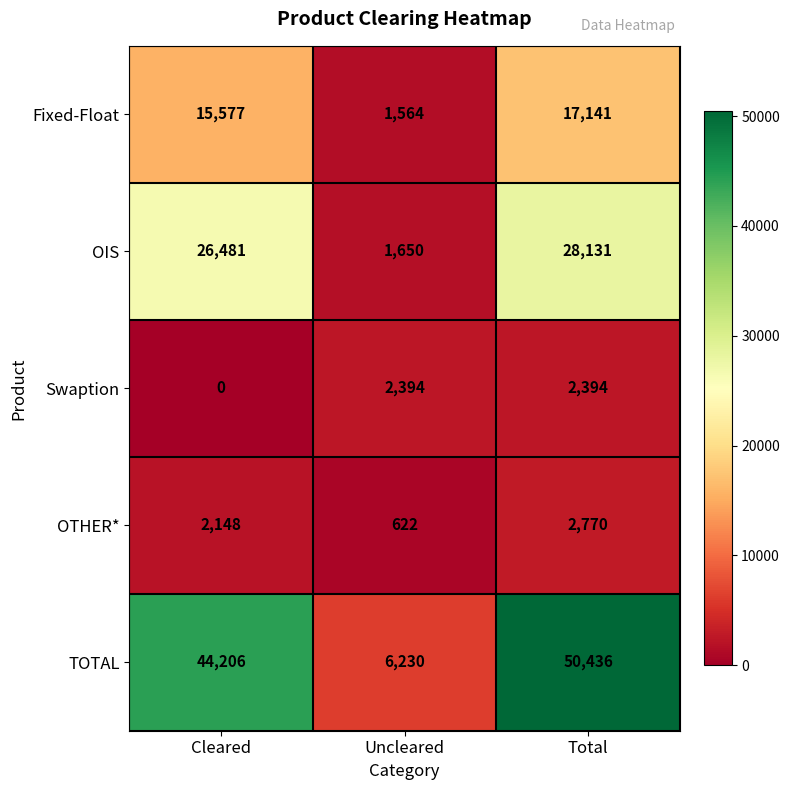

What is the lowest value of the Fixed-Float series?

1564